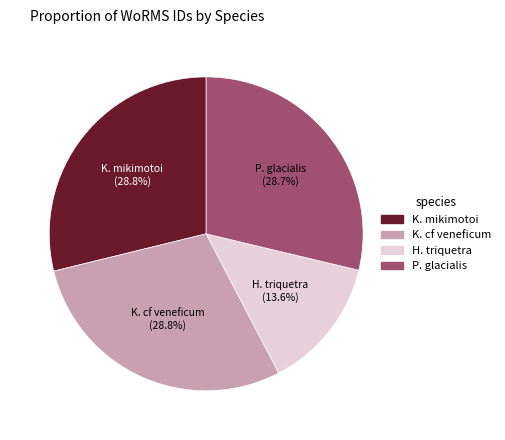

Is there a majority slice in this chart?

No